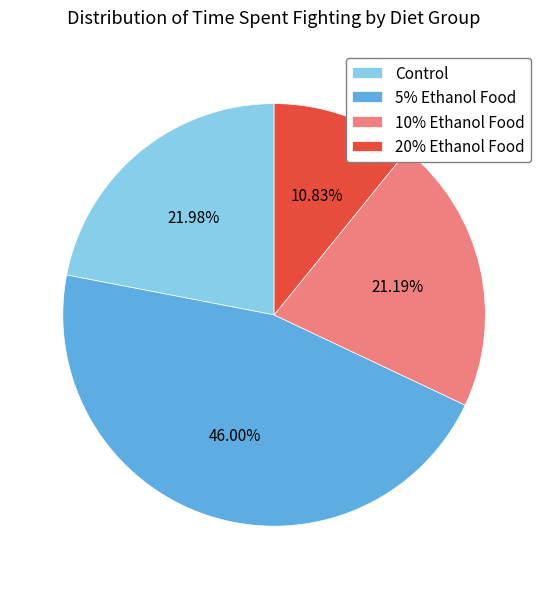

Approximately how many times larger is the value at Control compared to 20% Ethanol Food?

2.0